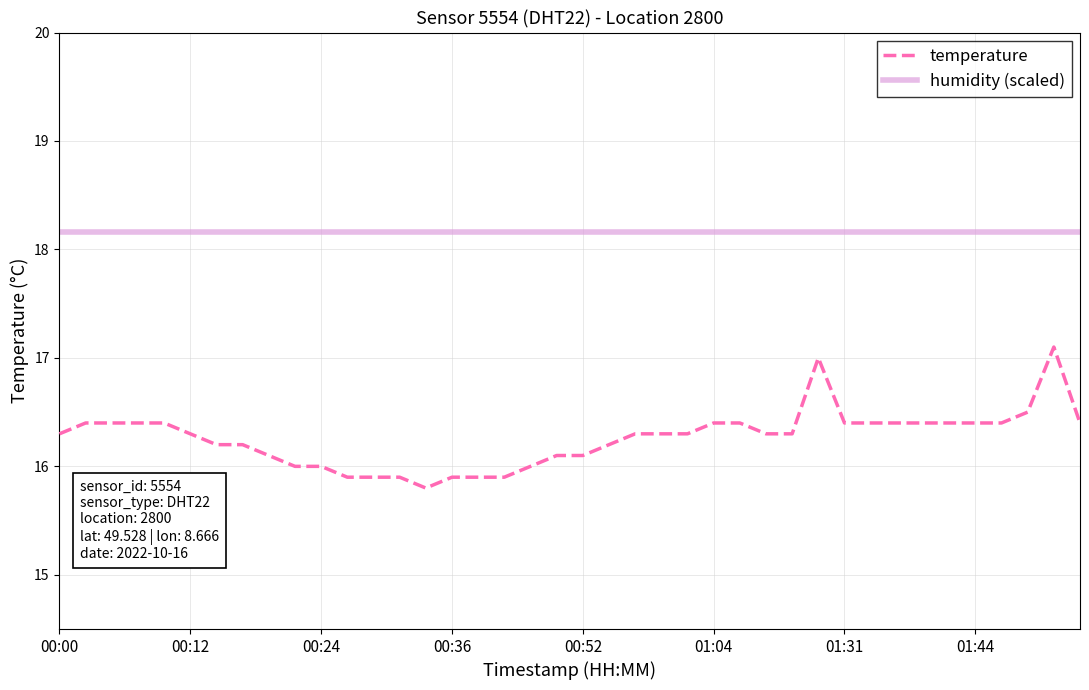

What is the average value of the humidity (scaled) series?

18.2